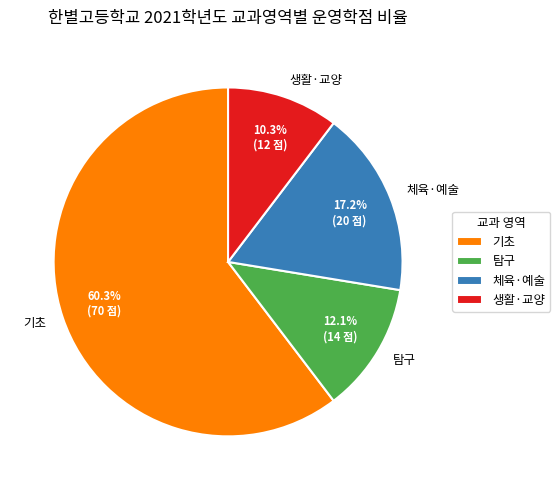

How much of the chart is everything except 생활·교양?

89.7%